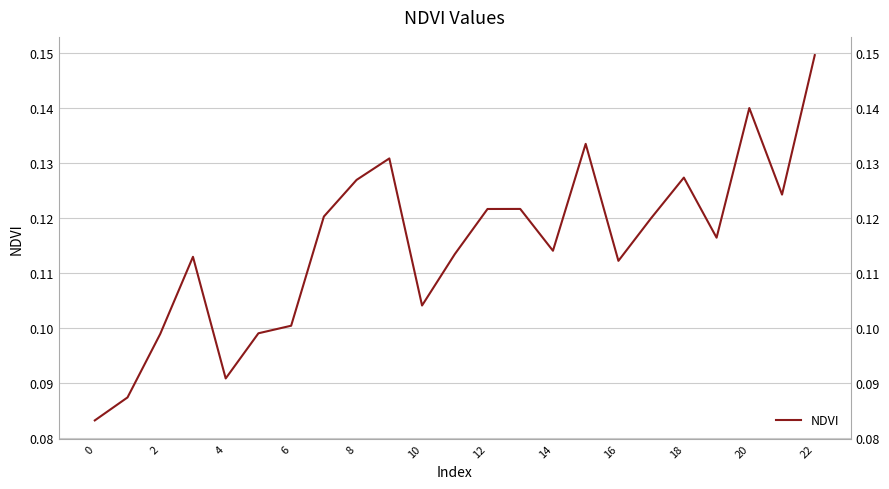

What is the difference between the second highest and minimum values?

0.1